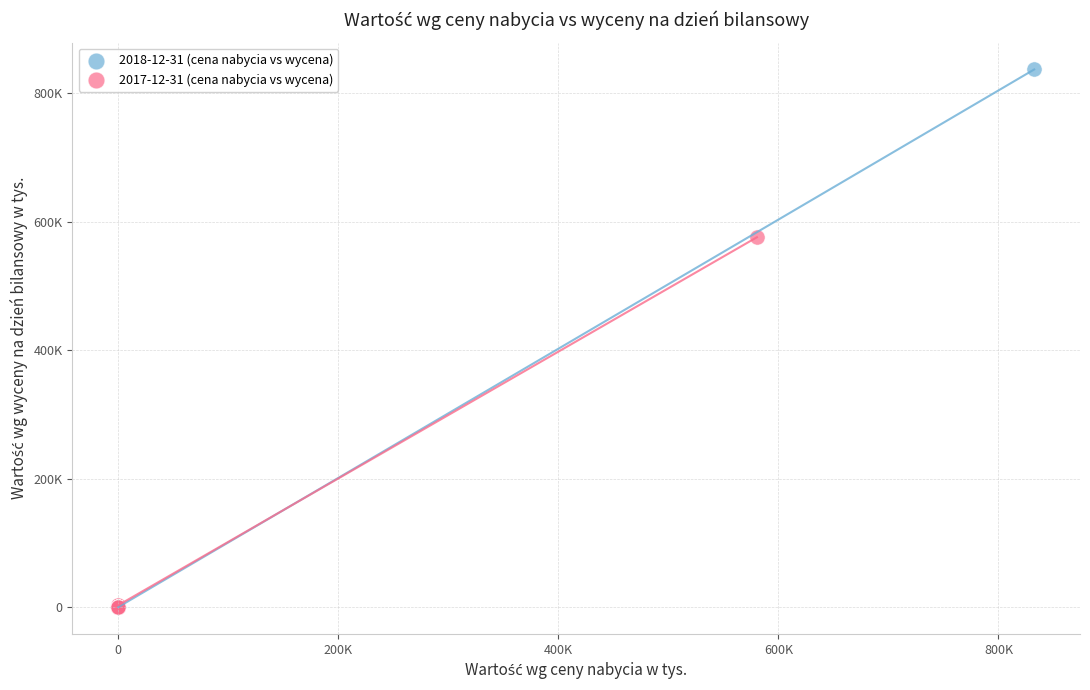

Which series reaches the maximum Y coordinate?

2018-12-31 (cena nabycia vs wycena)